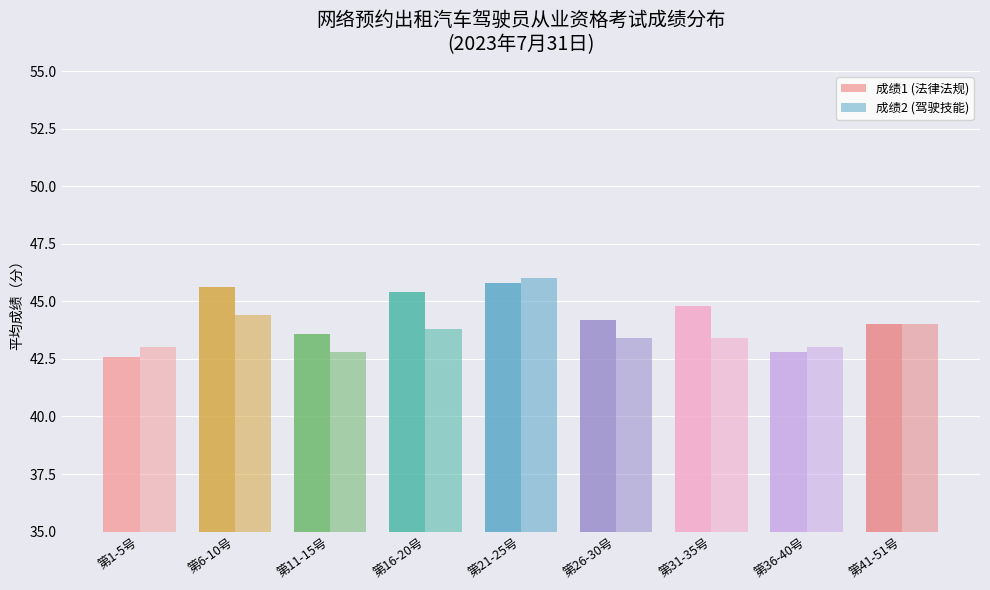

The value of 成绩2(驾驶技能) at 第11-15号 is 57.1. True or false?

False